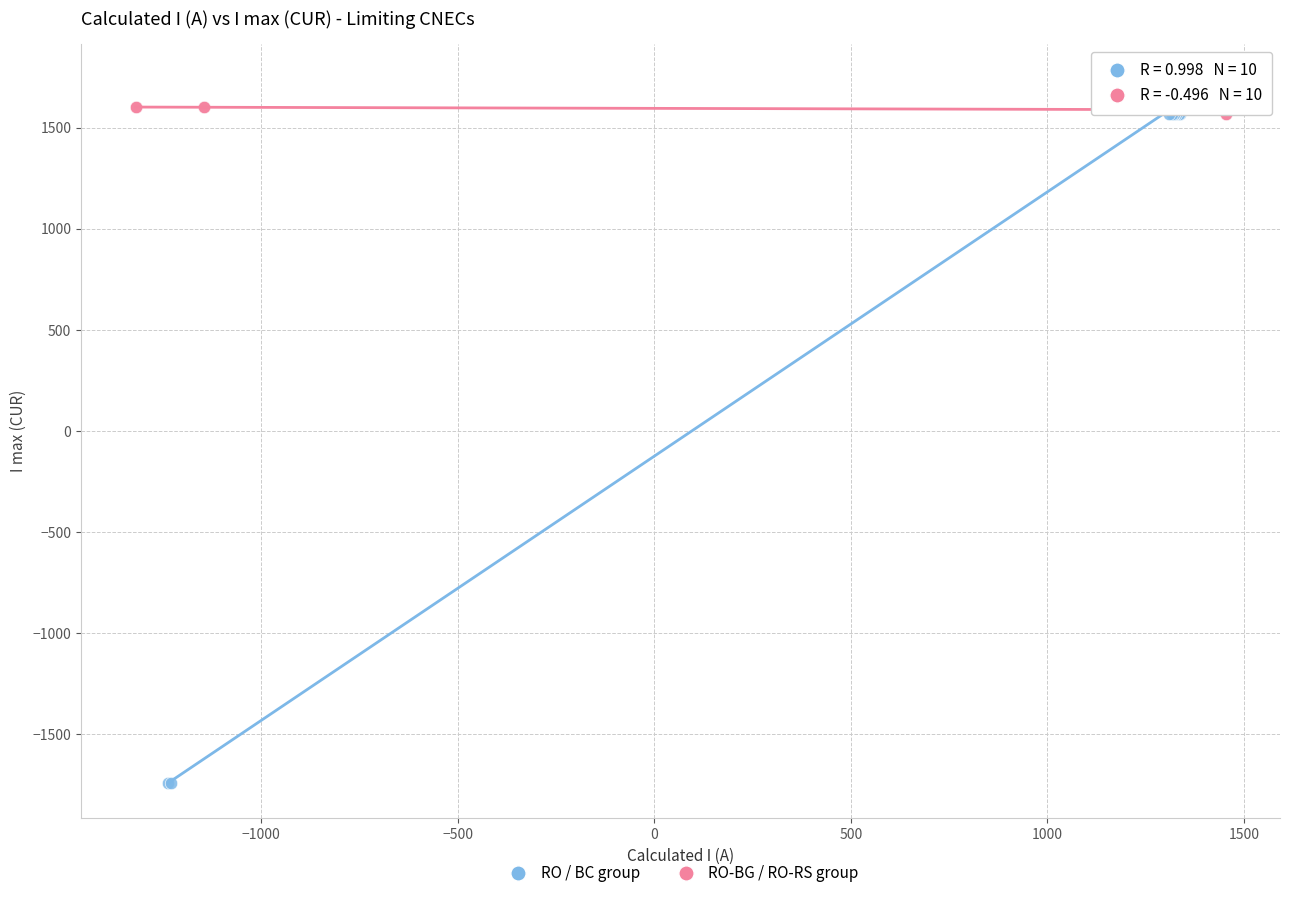

Which series has the widest spread of Y values?

RO / BC group